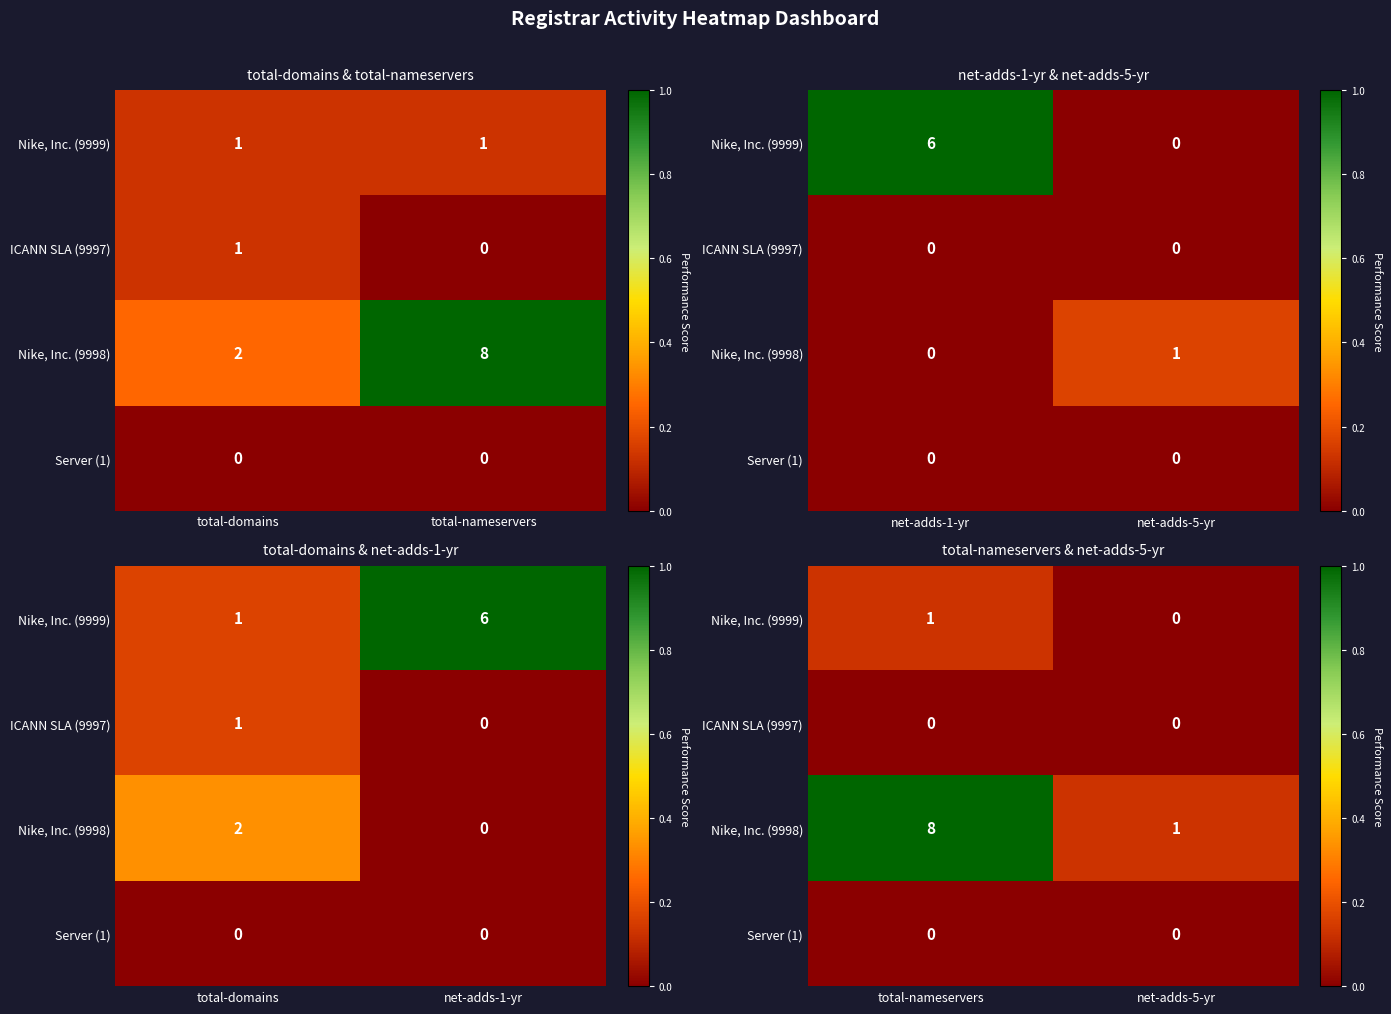

List the series in order of their peak value, highest first.

Nike, Inc. (9998), Nike, Inc. (9999), ICANN SLA (9997), Server (1)